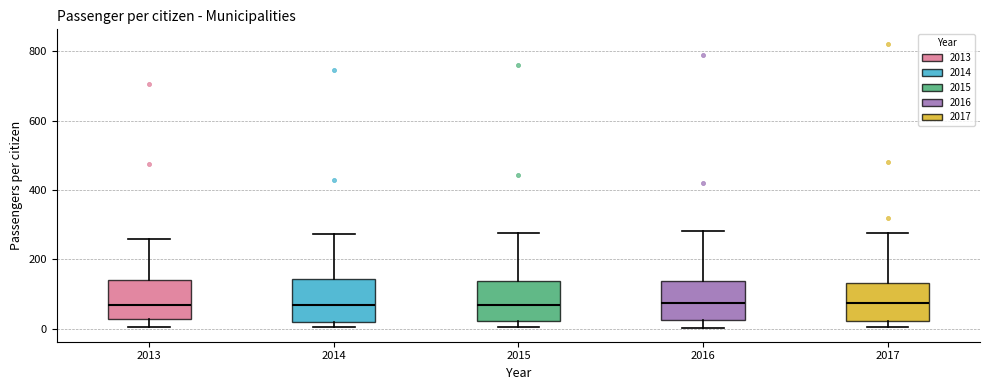

Reading left to right, read every box against the y-axis: the position of its median line, the range the box covers, and the ends of its whiskers. The values are not printed on the chart, so give them approximately, as read against the axis.

2013: median 60, box 20 to 140, whiskers 0 to 260
2014: median 60, box 20 to 140, whiskers 0 to 280
2015: median 60, box 20 to 140, whiskers 0 to 280
2016: median 80, box 20 to 140, whiskers 0 to 280
2017: median 80, box 20 to 140, whiskers 0 to 280